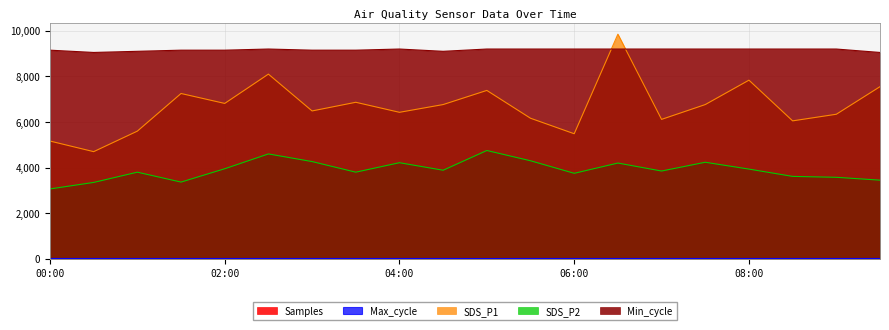

How many times do Max_cycle and Samples cross each other?

2